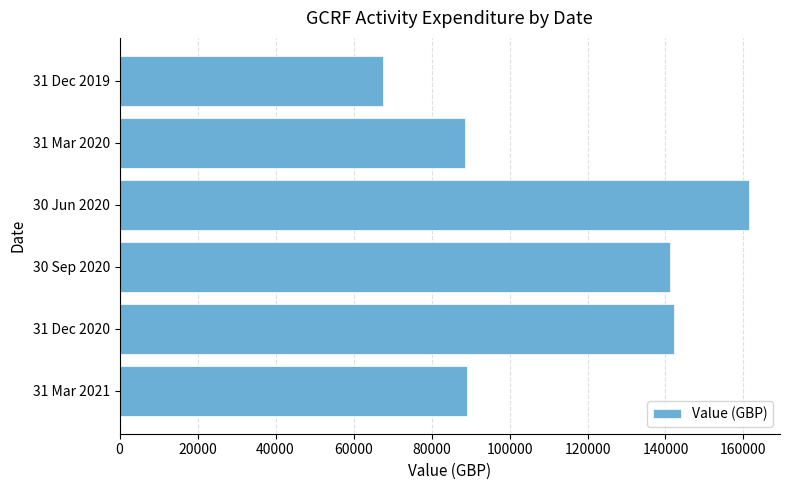

The value at 30 Sep 2020 is 141134.0. True or false?

True